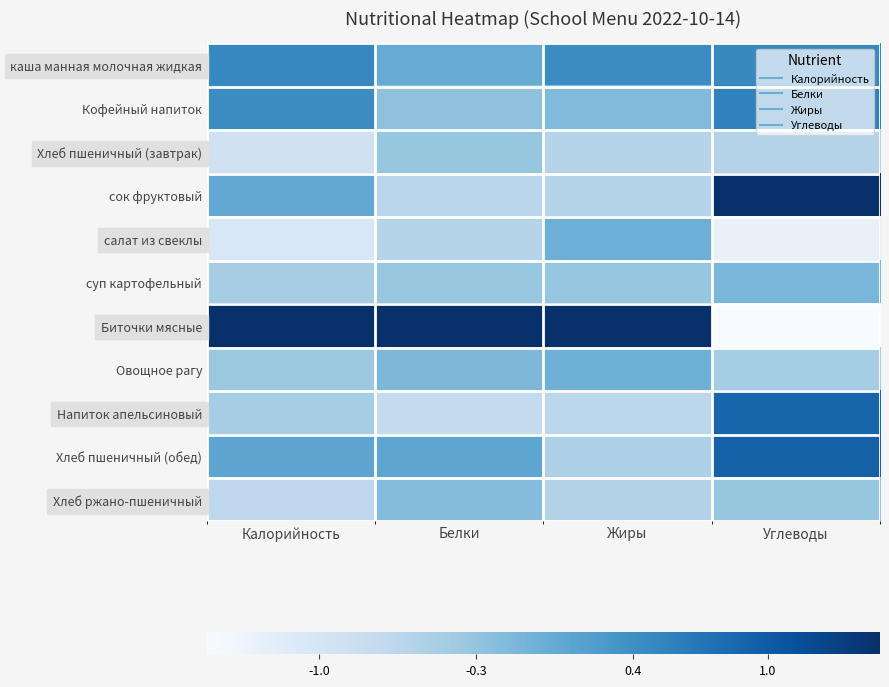

What is the spread (max minus min) of values at Углеводы?

3.6